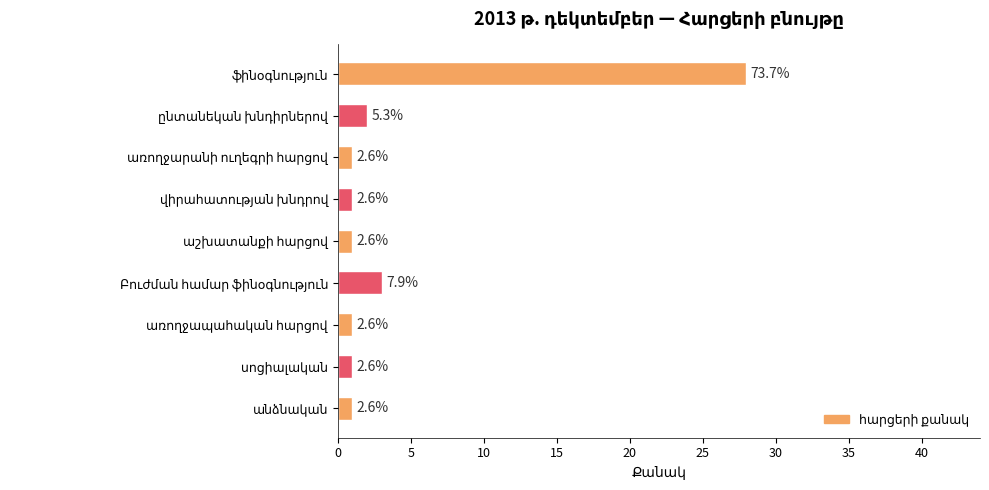

Does the chart contain stacked bars?

No